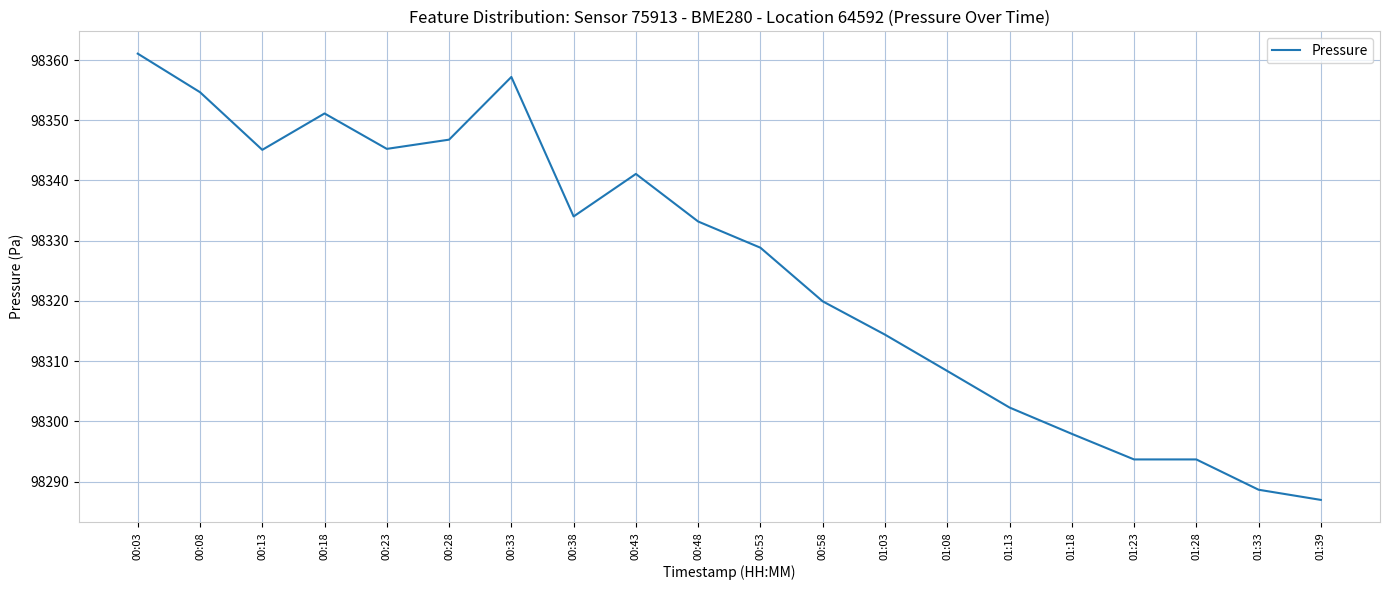

Which label corresponds to the largest value in the chart?

00:03